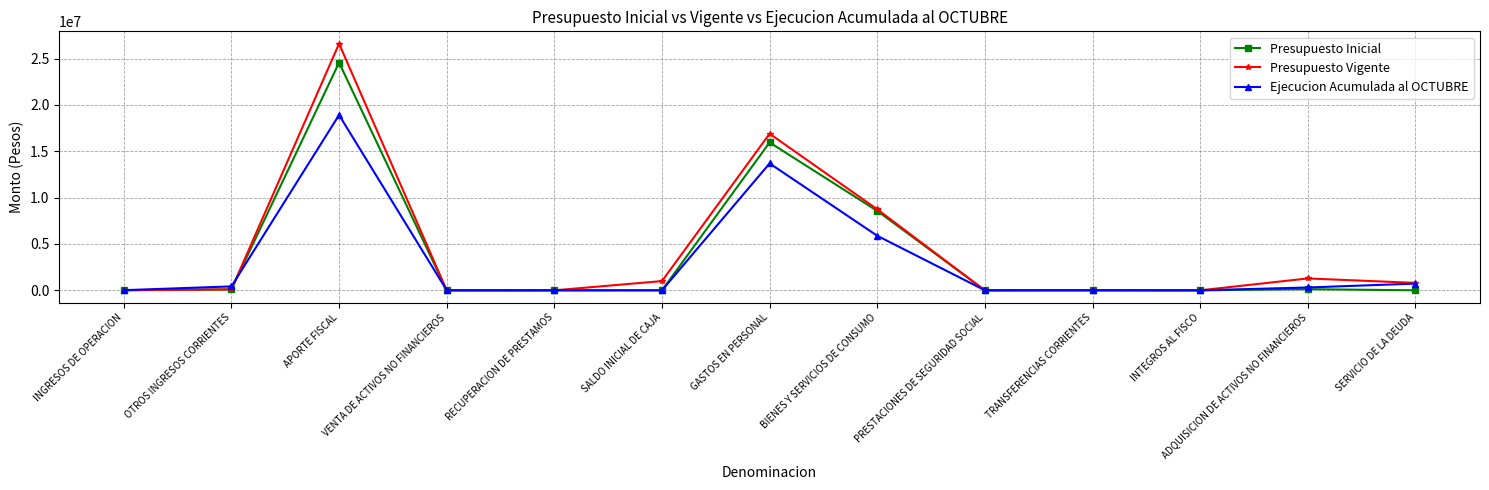

What is the label of the 6th point from the right?

BIENES Y SERVICIOS DE CONSUMO